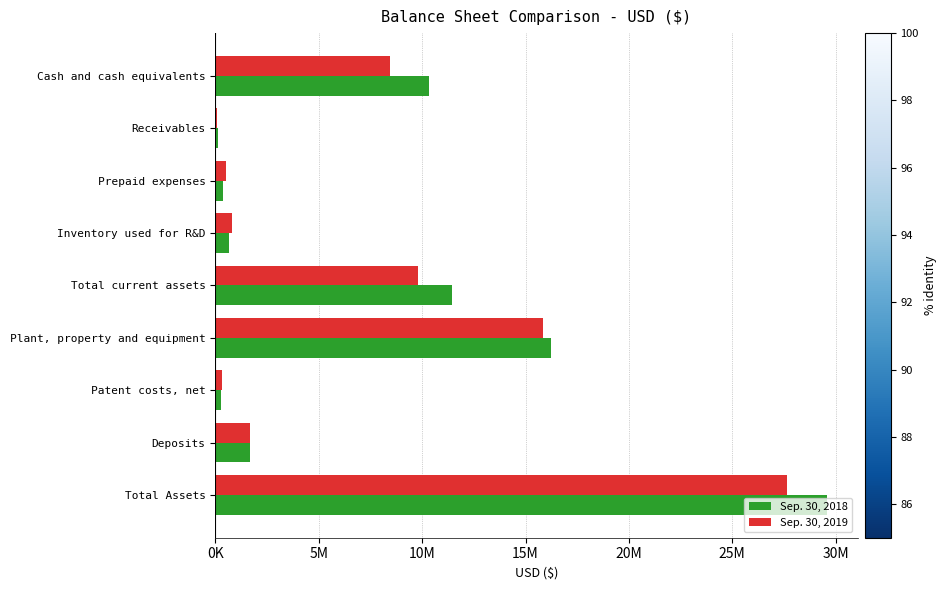

What are all the series names shown in the legend?

Sep. 30, 2018, Sep. 30, 2019